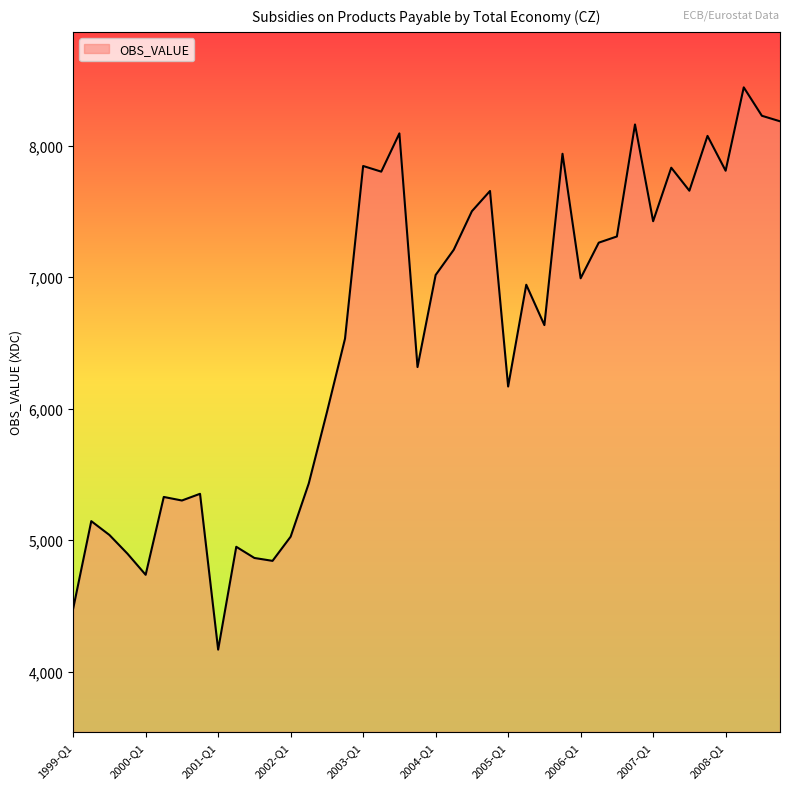

What is the difference between the maximum and minimum values?

4276